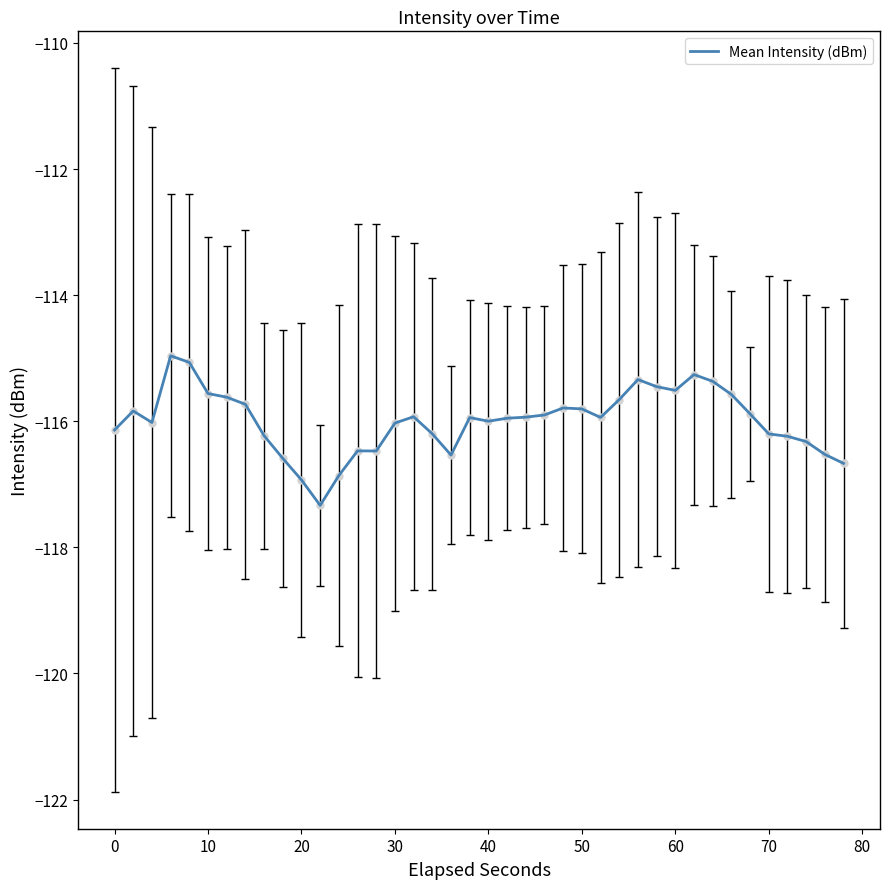

What is the difference between the maximum and second lowest values?

2.0